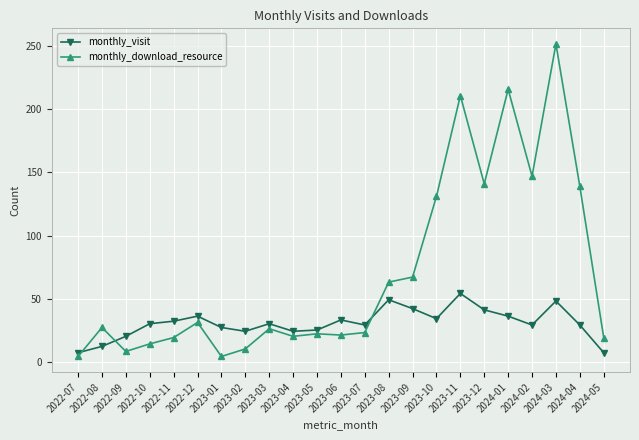

True or false: monthly_download_resource has a value of 16 at 2022-08.

False